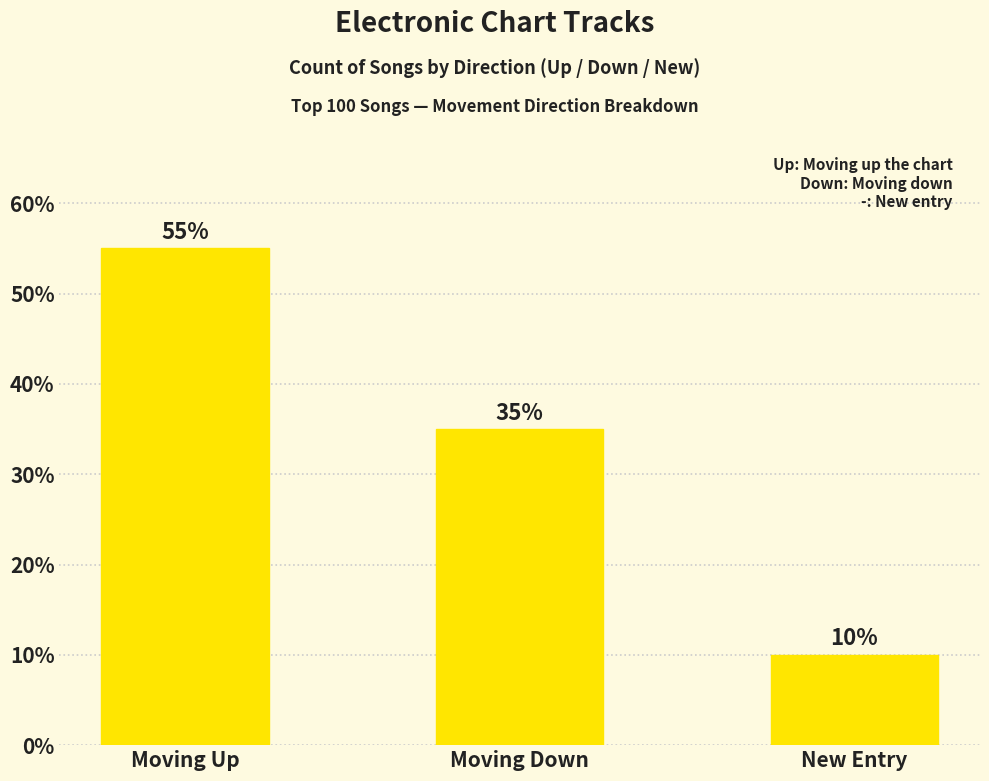

What is the change in value from Moving Up to New Entry?

-45